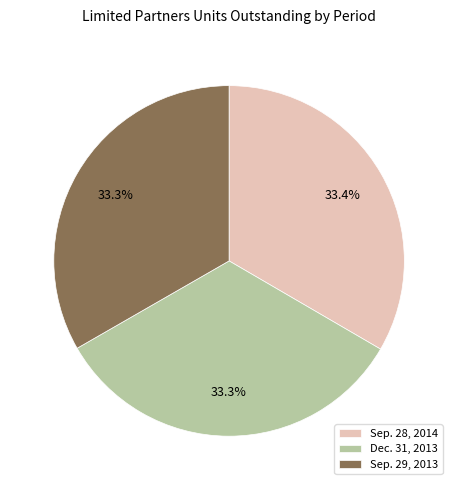

Does any single category account for the majority?

No